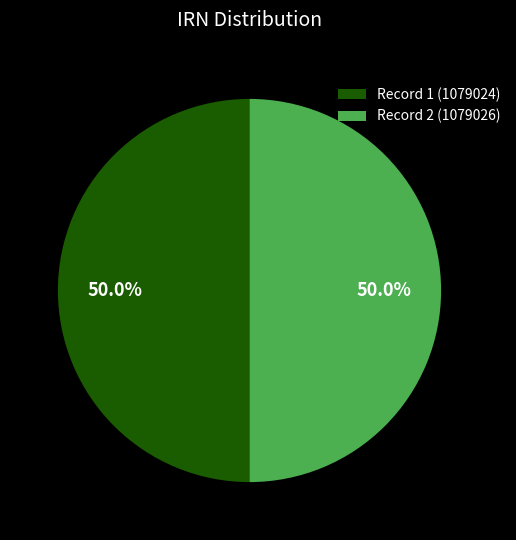

What percentage is NOT represented by Record 2 (1079026)?

50.0%